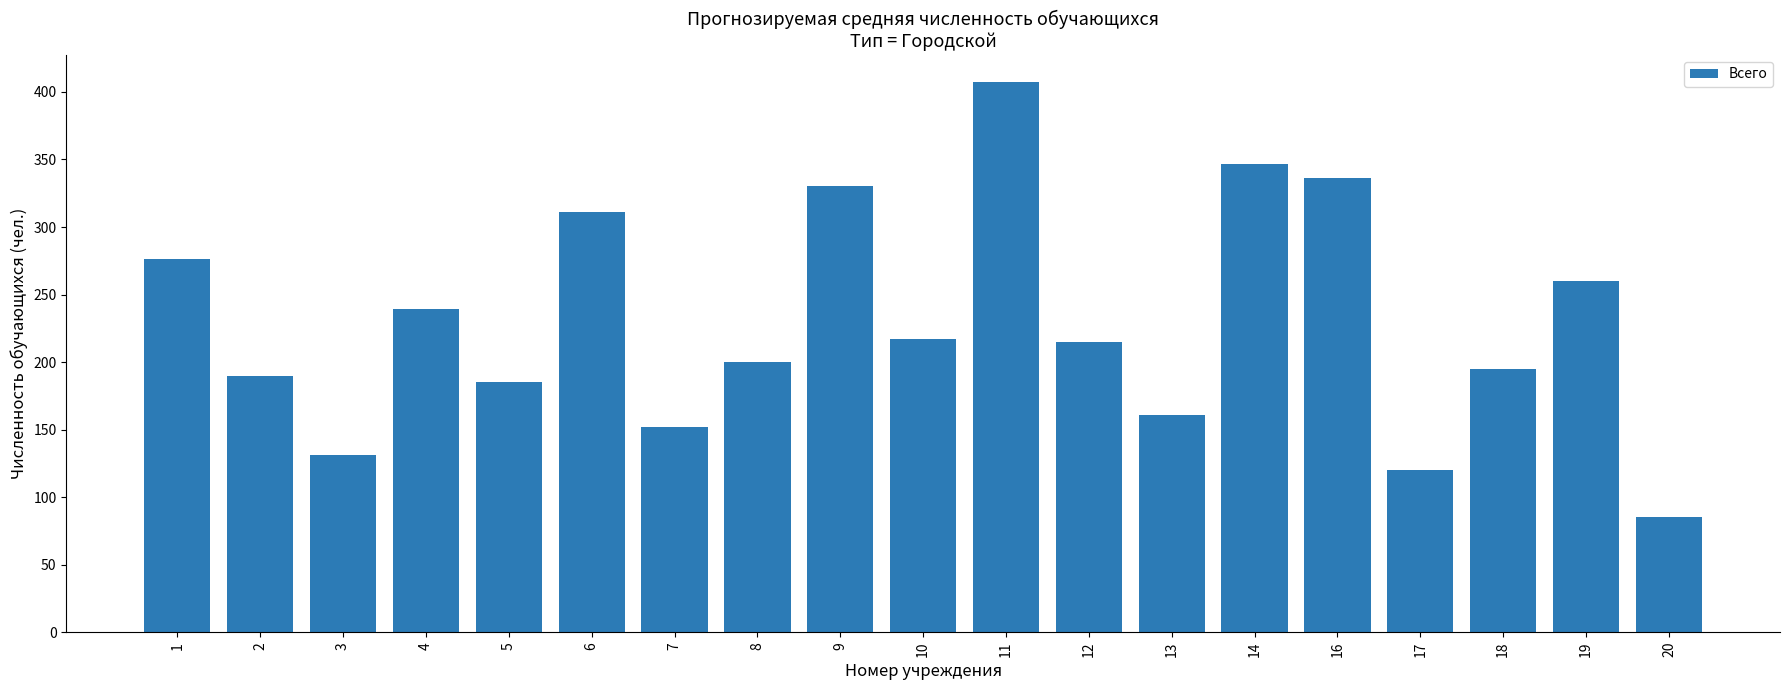

Reading right to left, list all the values displayed in this chart.

85	260	195	120	336	347	161	215	407	217	330	200	152	311	185	239	131	190	276